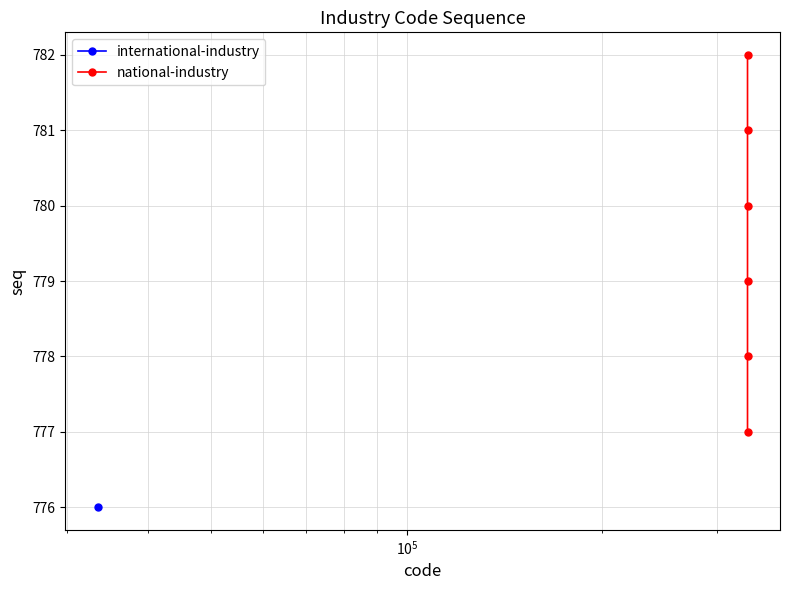

What is the value of the national-industry point at the 3rd from the left?

779